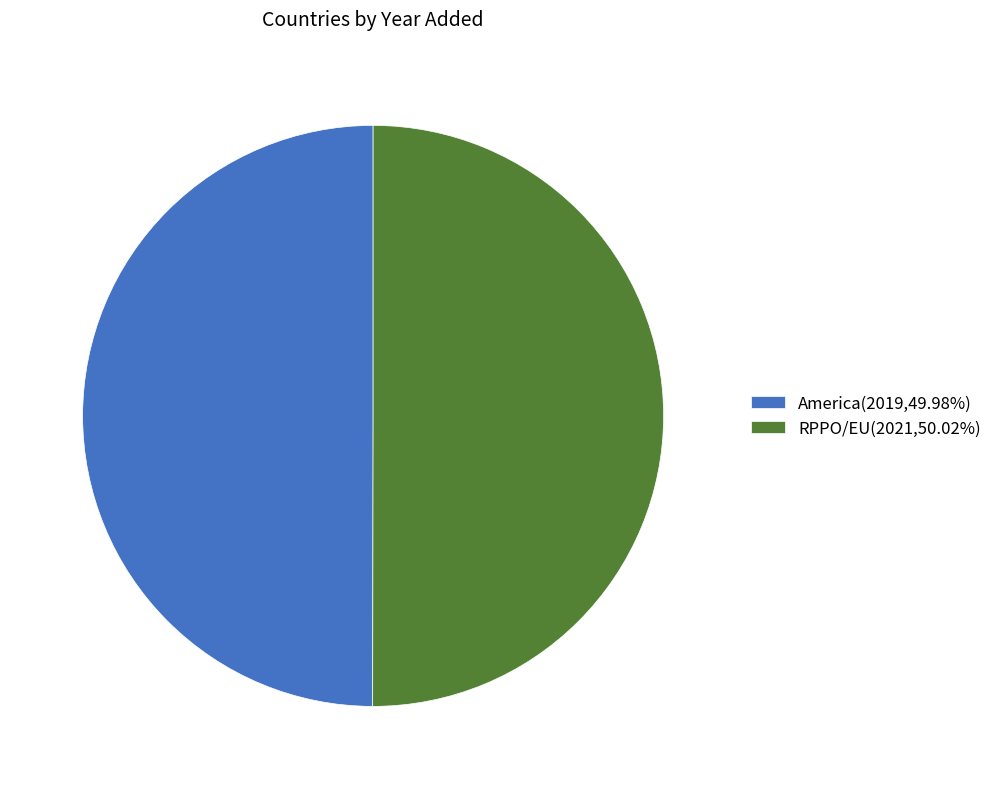

What is the ratio of the value at America(2019,49.98%) to the value at RPPO/EU(2021,50.02%)?

1.0